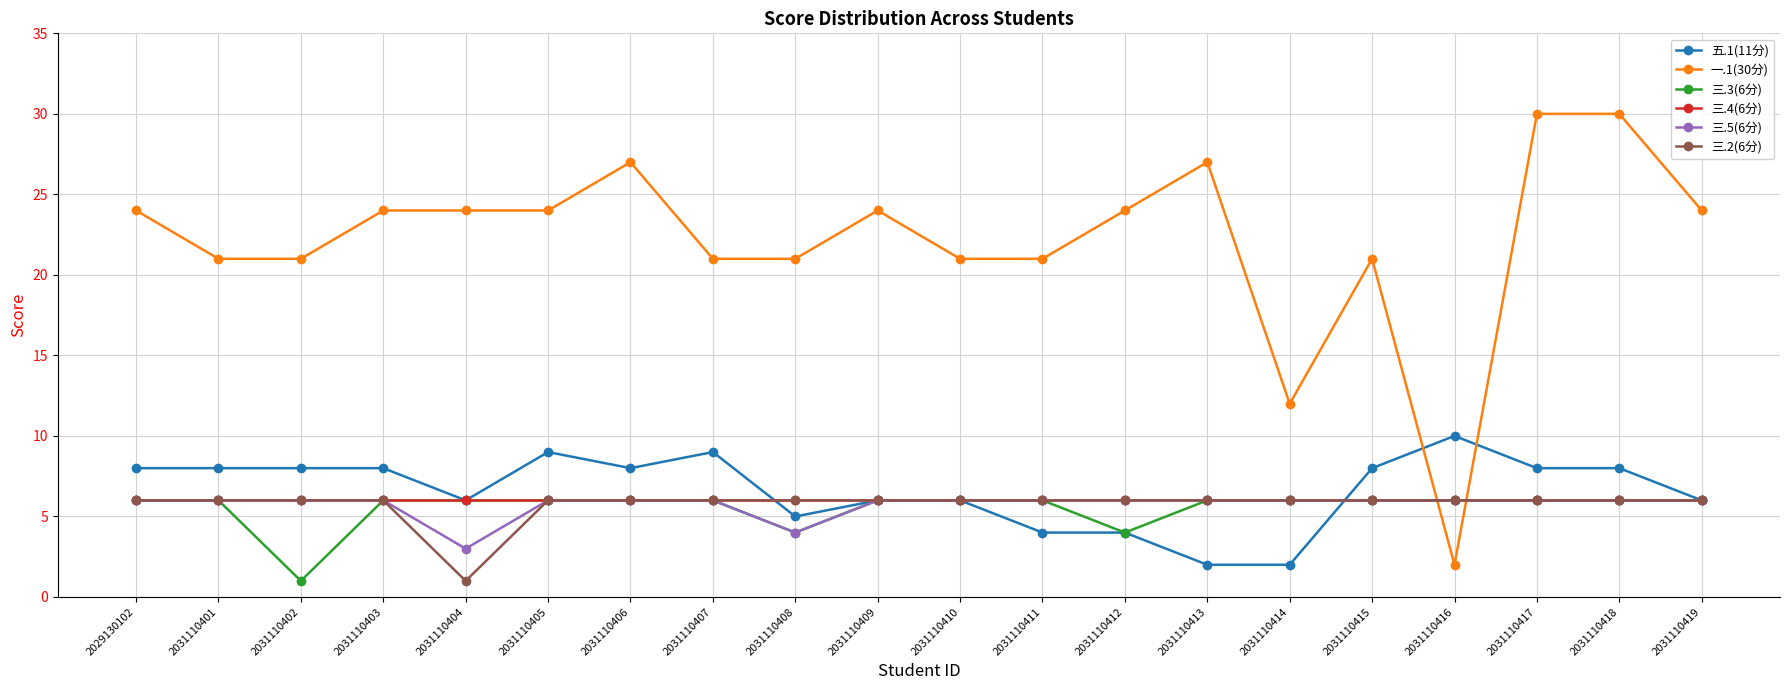

What is the minimum value for 三.3(6分)?

1